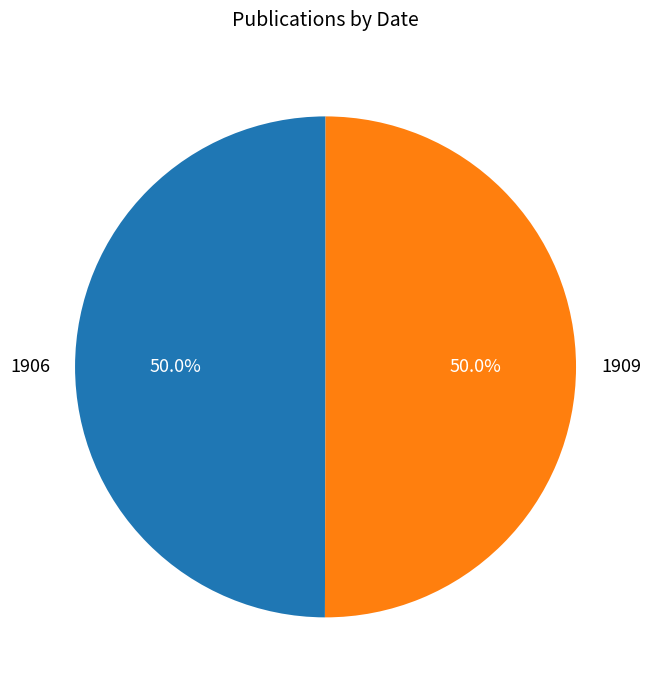

What is the ratio of the value at 1906 to the value at 1909?

1.0